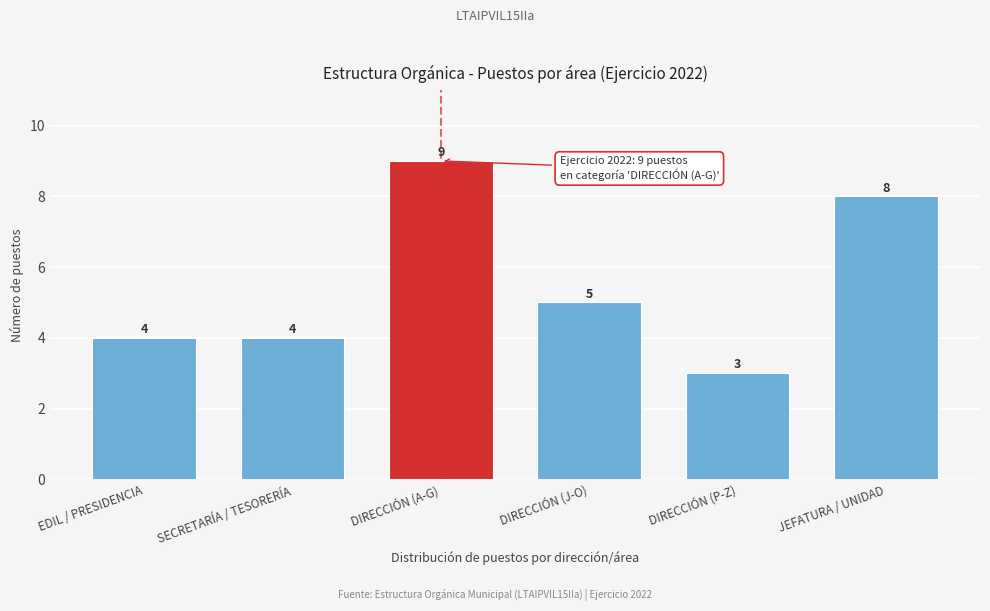

Reading right to left, transcribe all the data shown in this chart.

JEFATURA / UNIDAD=8	DIRECCIÓN (P-Z)=3	DIRECCIÓN (J-O)=5	DIRECCIÓN (A-G)=9	SECRETARÍA / TESORERÍA=4	EDIL / PRESIDENCIA=4